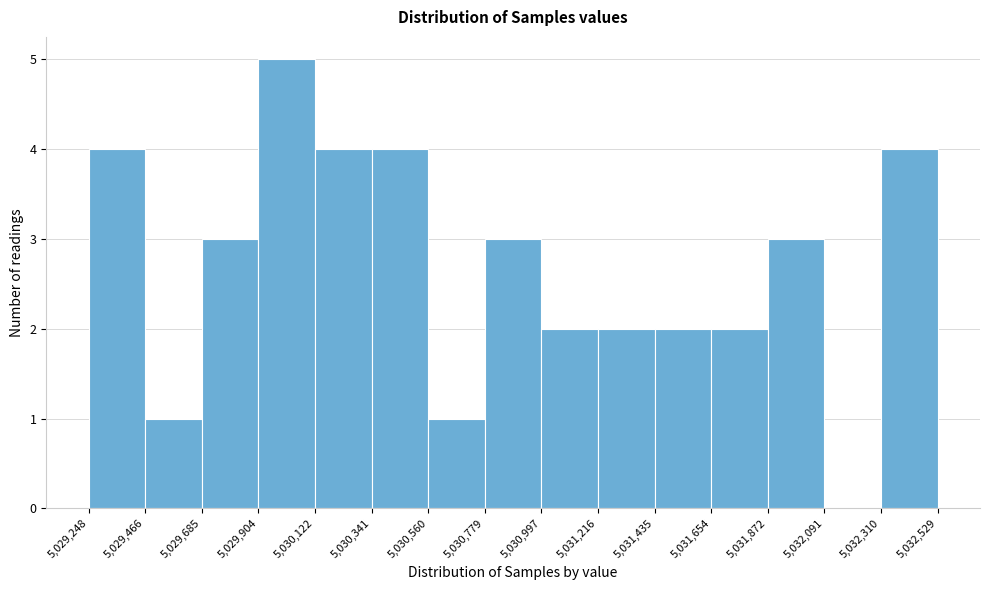

Which range on the x-axis has the tallest bar?

5,029,904 to 5,030,122